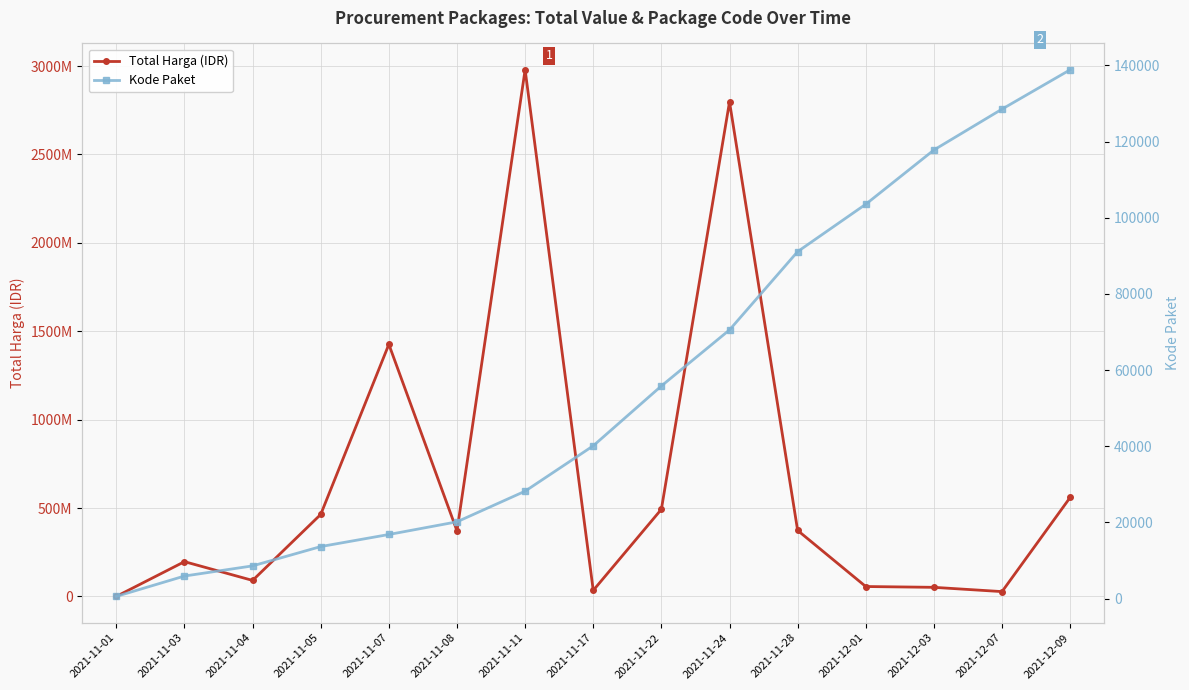

The value of Total Harga (IDR) at 2021-11-28 is 373404000. True or false?

True